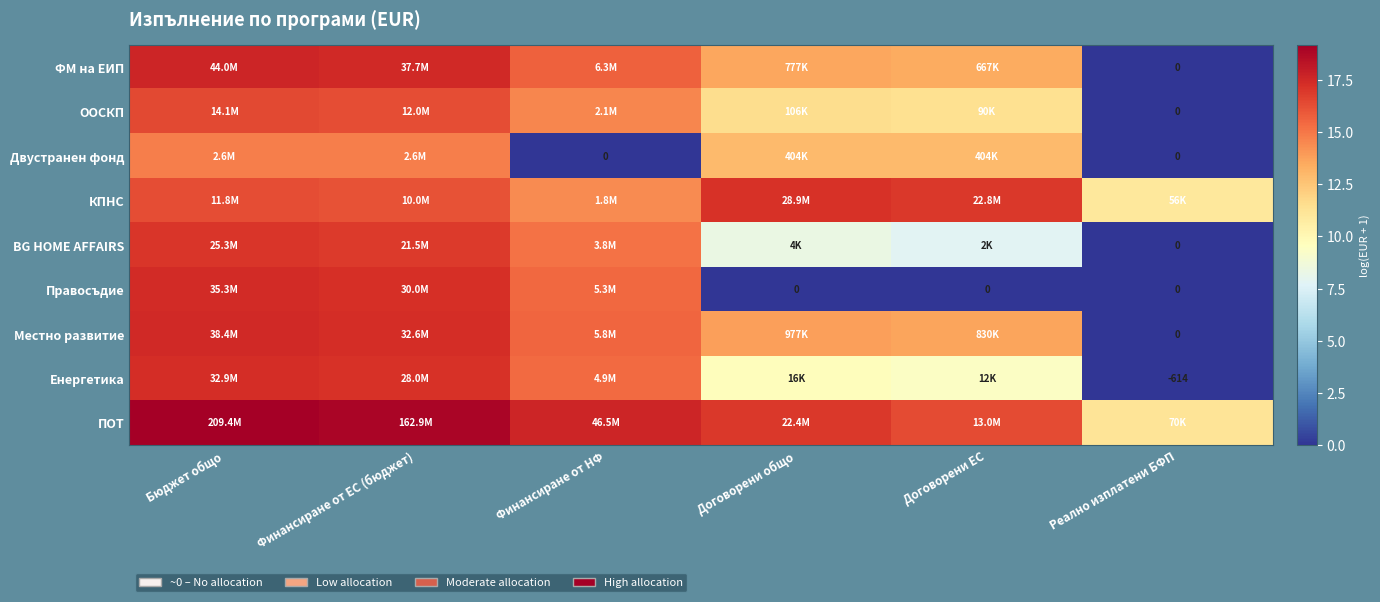

How many data points in ПОТ are less than 17?

3